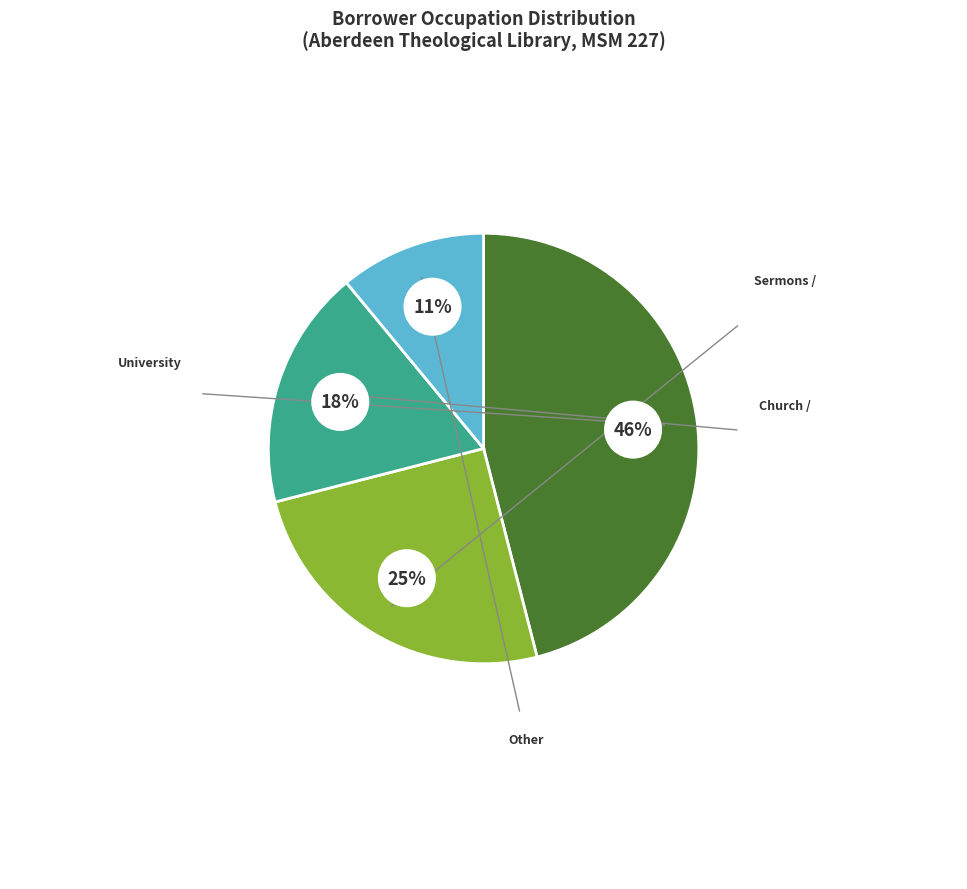

What percentage do Church / Minister and University Student together represent?

64.0%